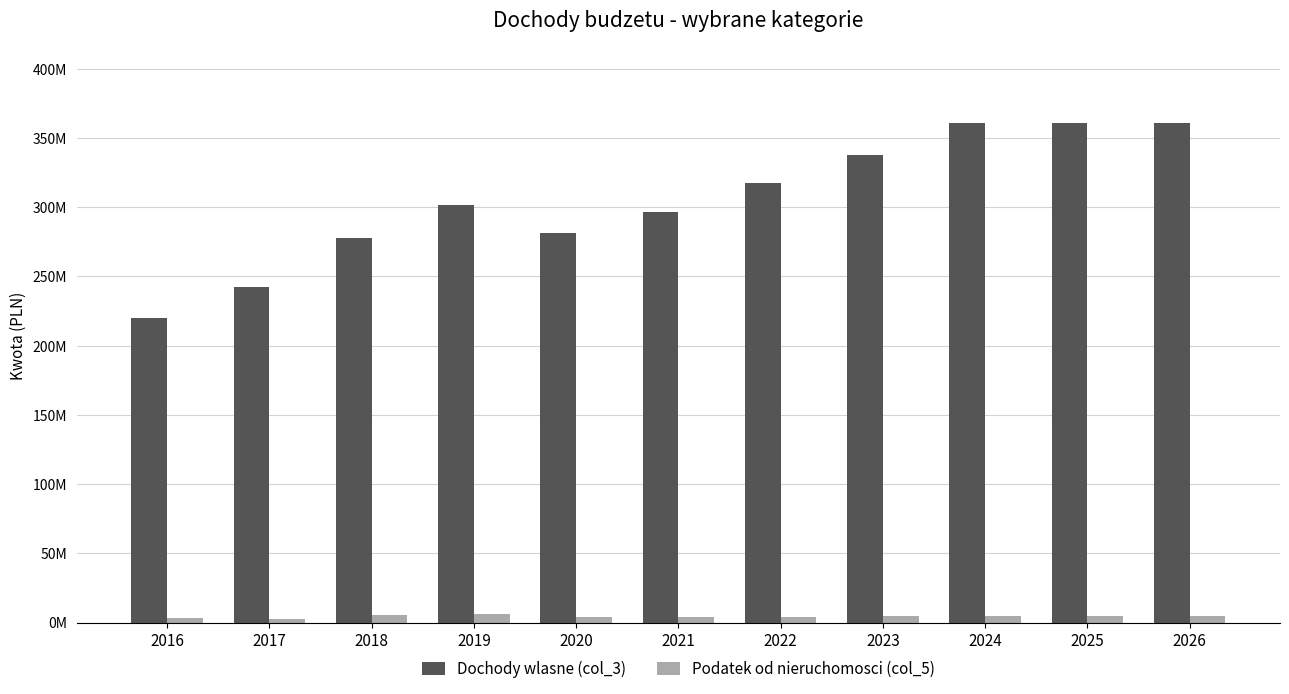

What is the value of the Podatek od nieruchomosci (col_5) bar at the 3rd from the left?

5507390.4